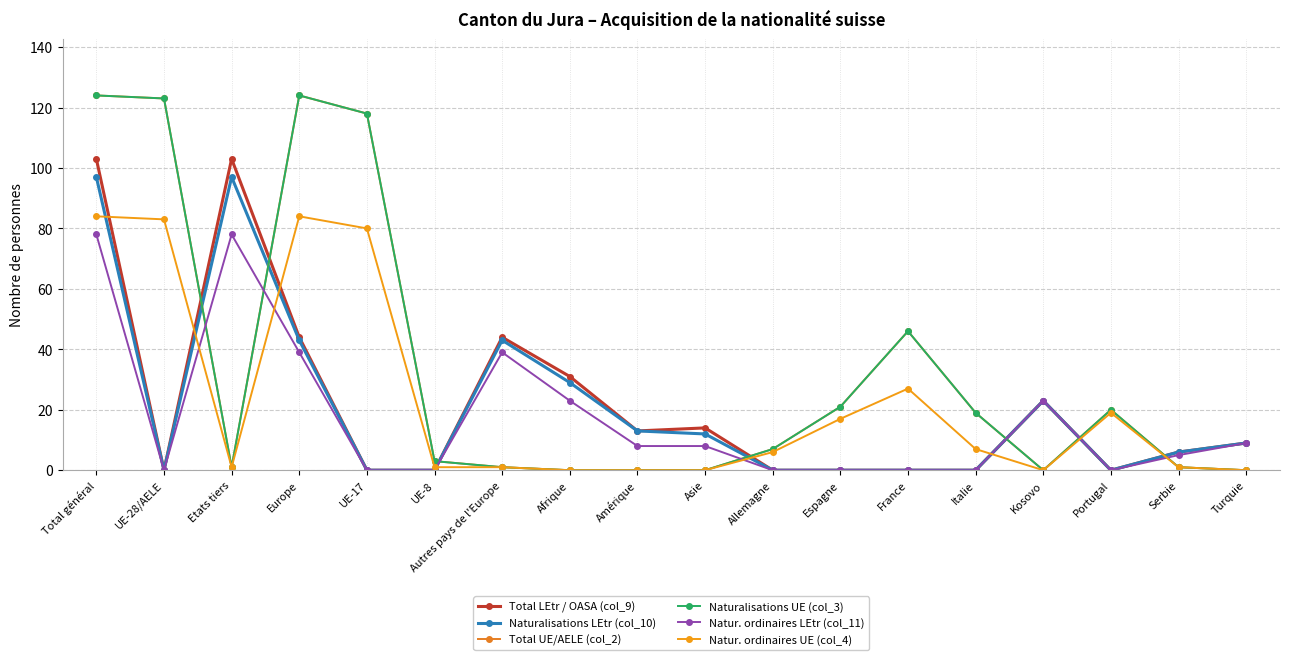

What is the difference between the maximum and minimum values in the Natur. ordinaires LEtr (col_11) series?

78